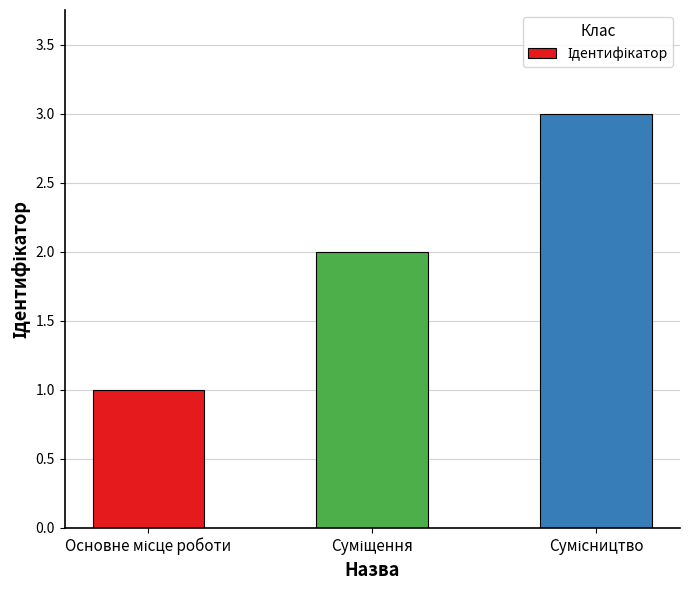

What is the maximum value shown in the chart?

3